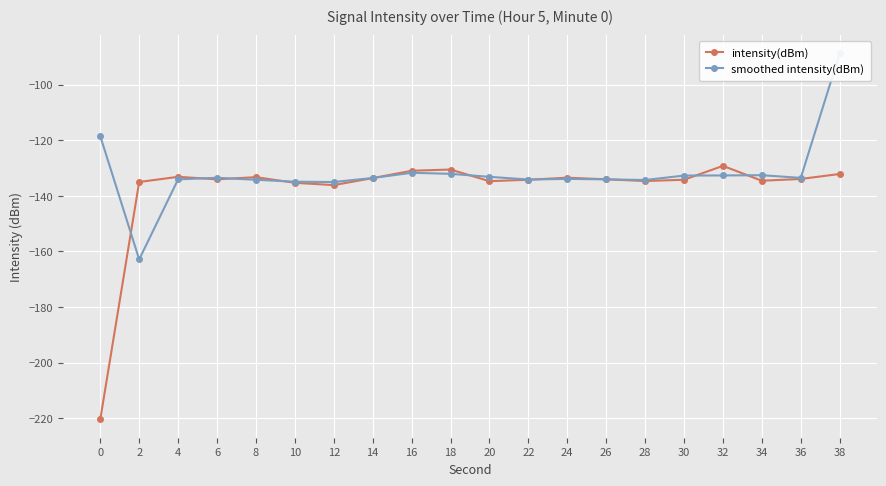

True or false: intensity(dBm) and smoothed intensity(dBm) cross at least once.

True